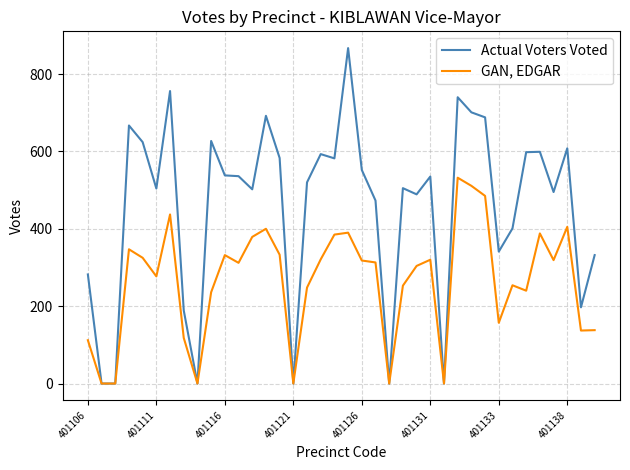

Which series has the largest total across all categories?

Actual Voters Voted